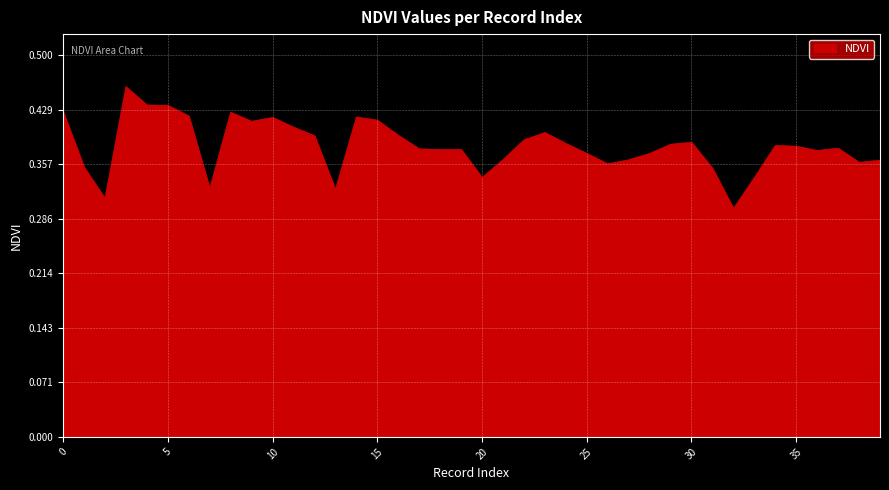

How many distinct data groups are displayed?

1